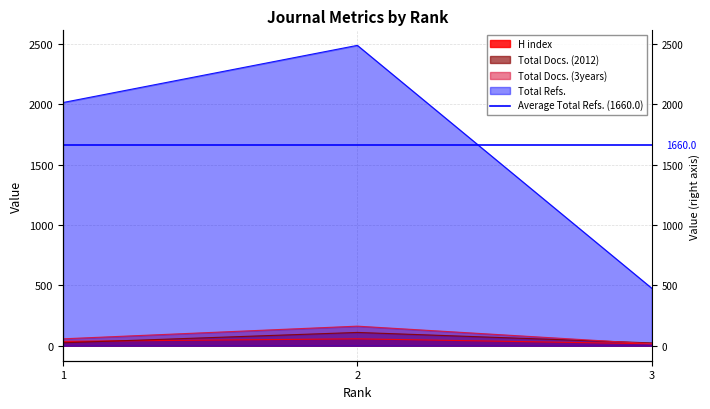

The H index series shows 3 at 3. True or false?

False